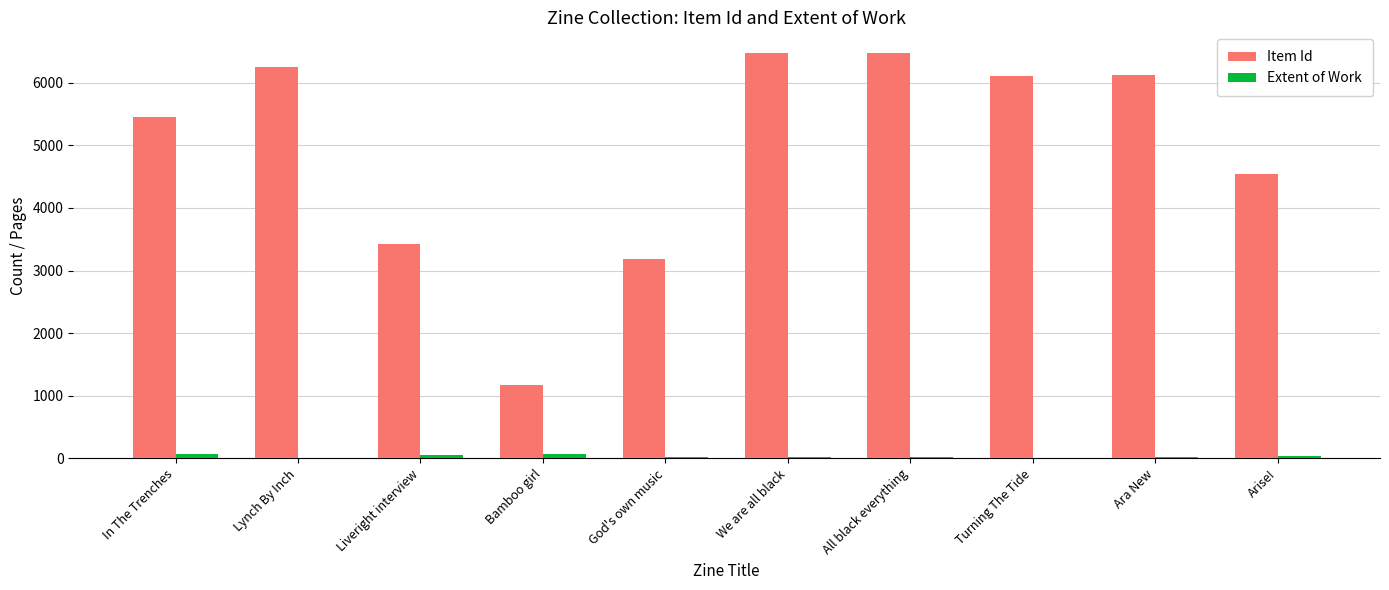

Which series has the largest total across all categories?

Item Id